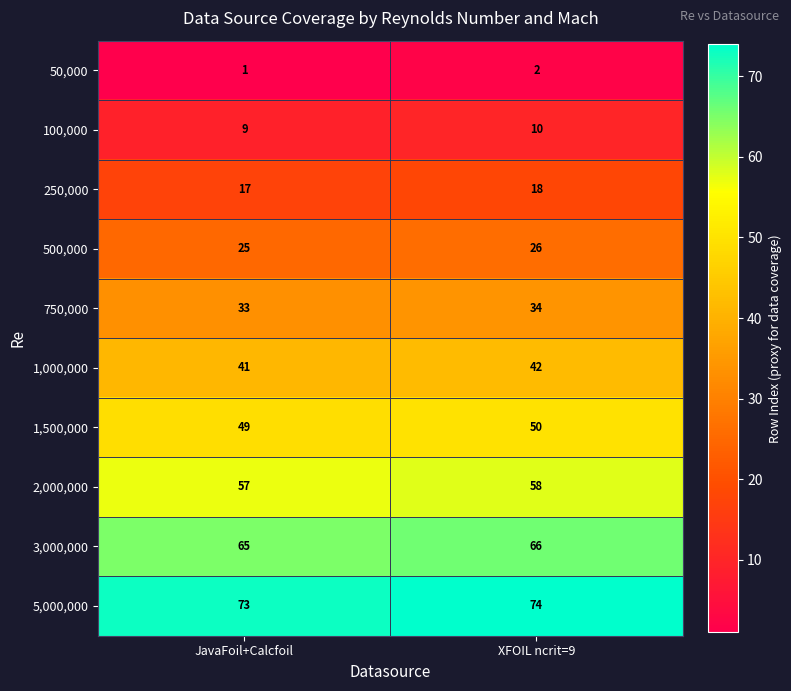

What is the total value across all series at JavaFoil+Calcfoil?

370